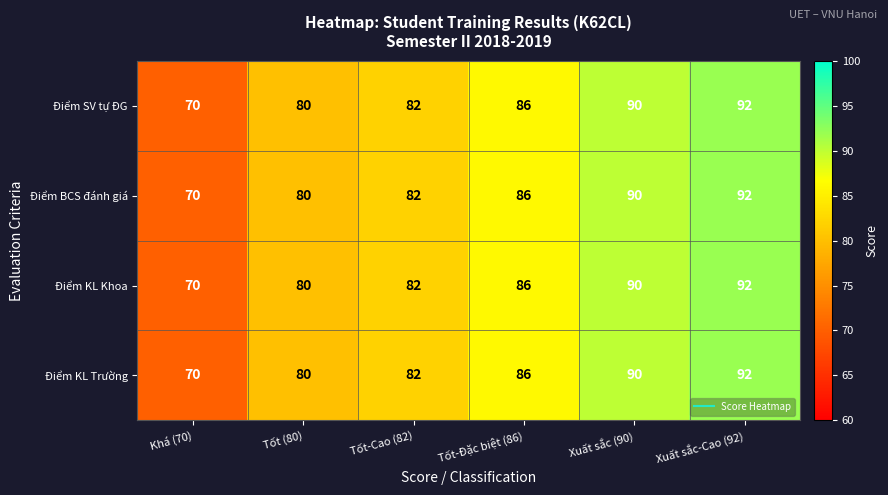

What is the sum of the Điểm SV tự ĐG values at Xuất sắc (90) and Khá (70)?

160